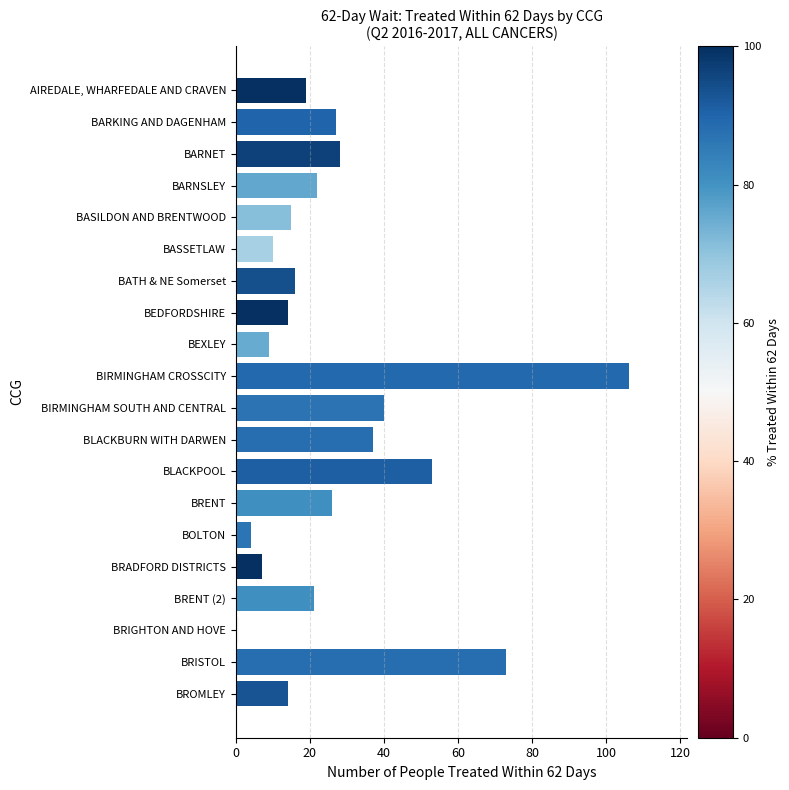

The chart shows a value of 15 at BASILDON AND BRENTWOOD. True or false?

True